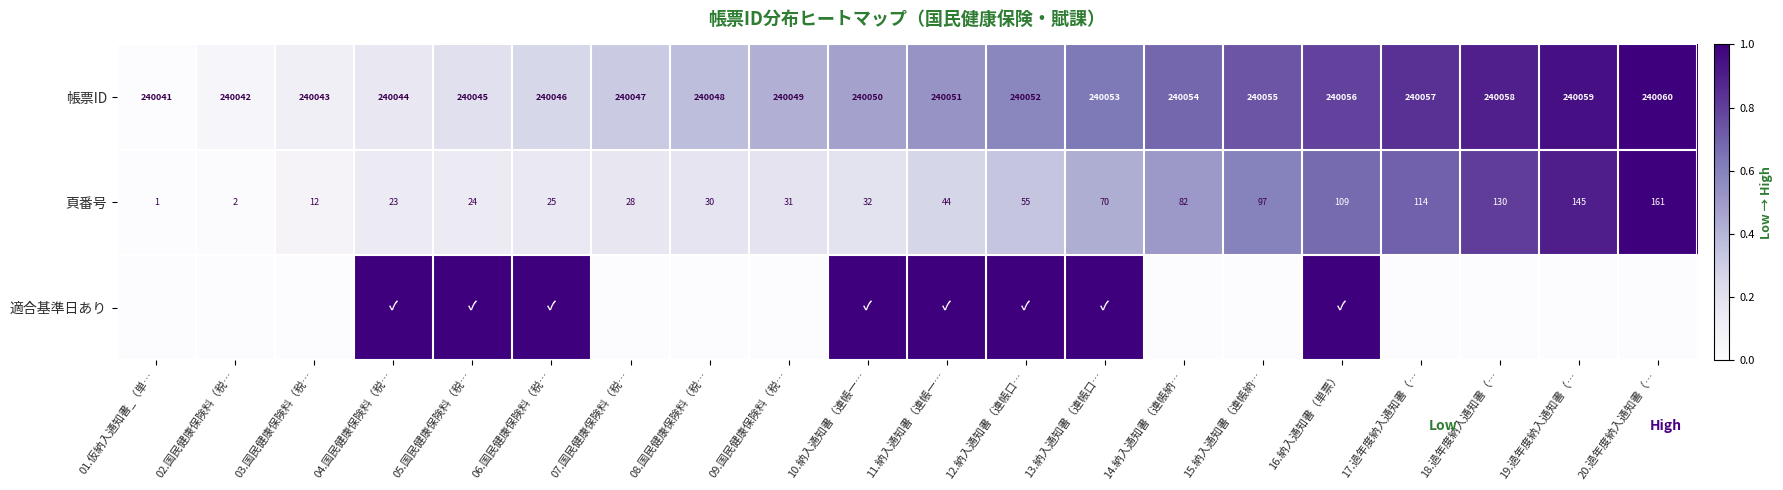

Which label corresponds to the smallest value in the chart?

01.仮納入通知書_（単…